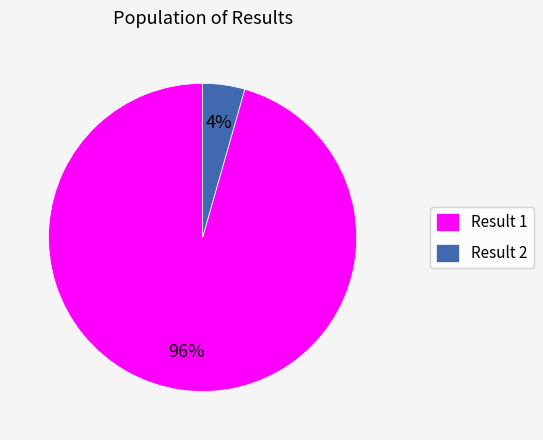

Does any single category account for the majority?

Yes